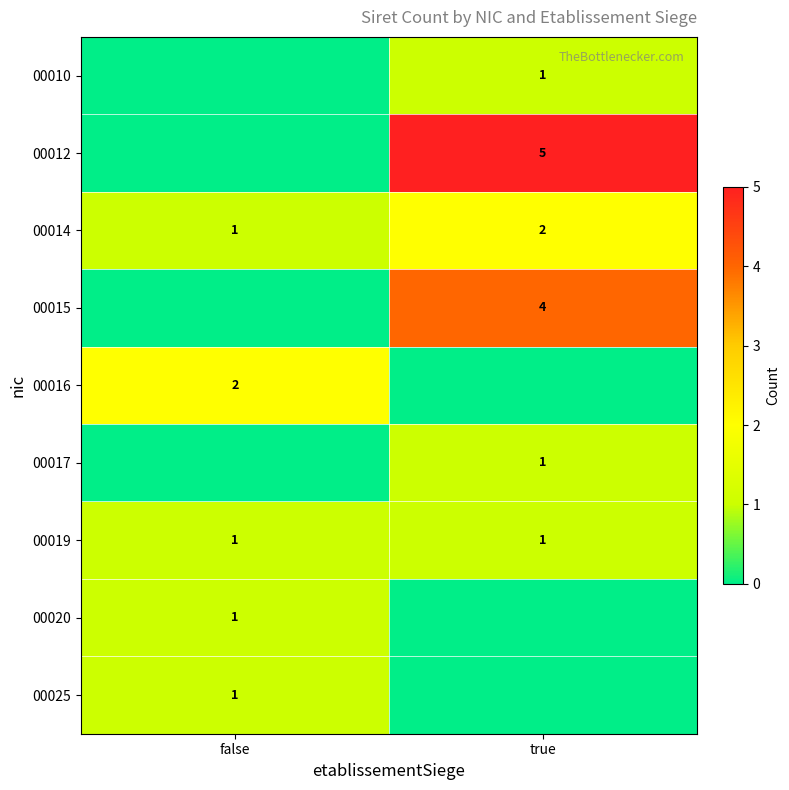

What is the difference between the maximum and minimum values in the row_4 series?

2